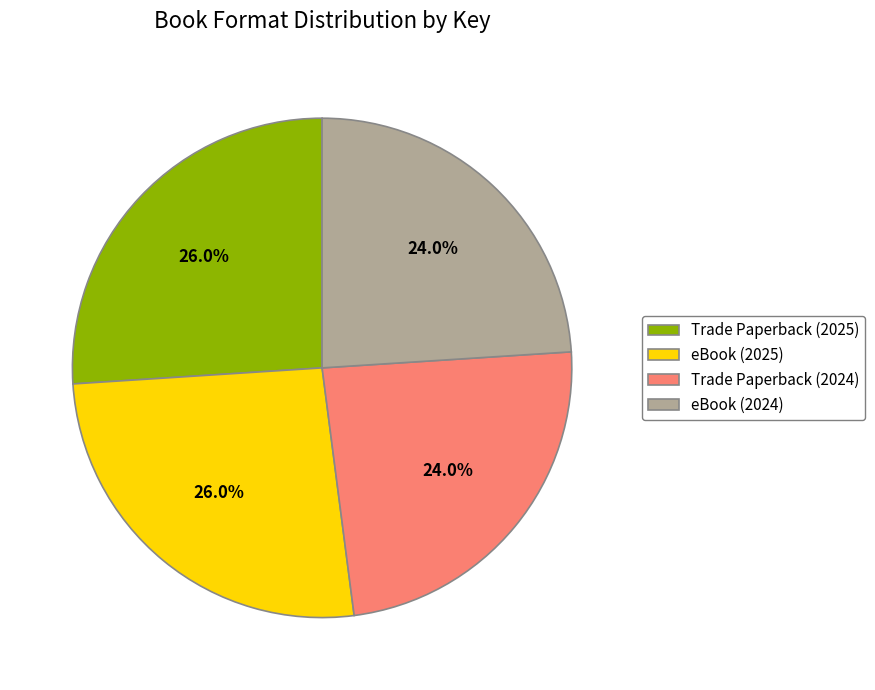

Count the number of slices in the pie.

4